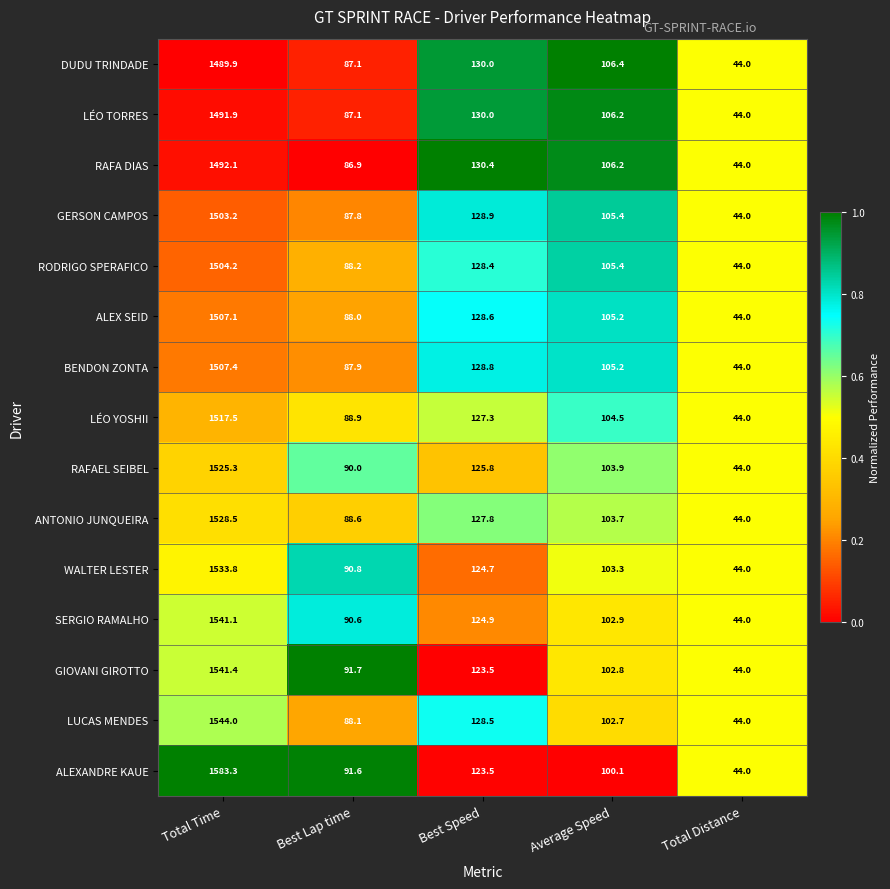

Which series has the largest range (max minus min)?

ALEXANDRE KAUE